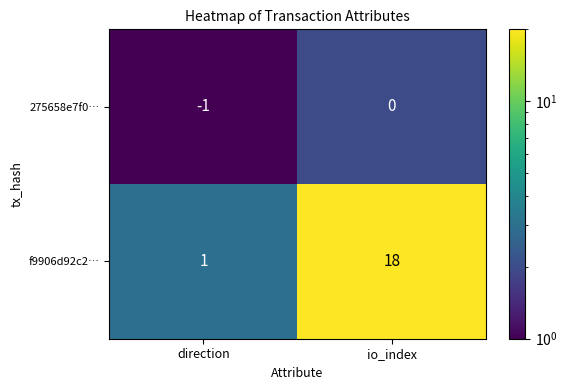

How many categories are shown in the chart?

2